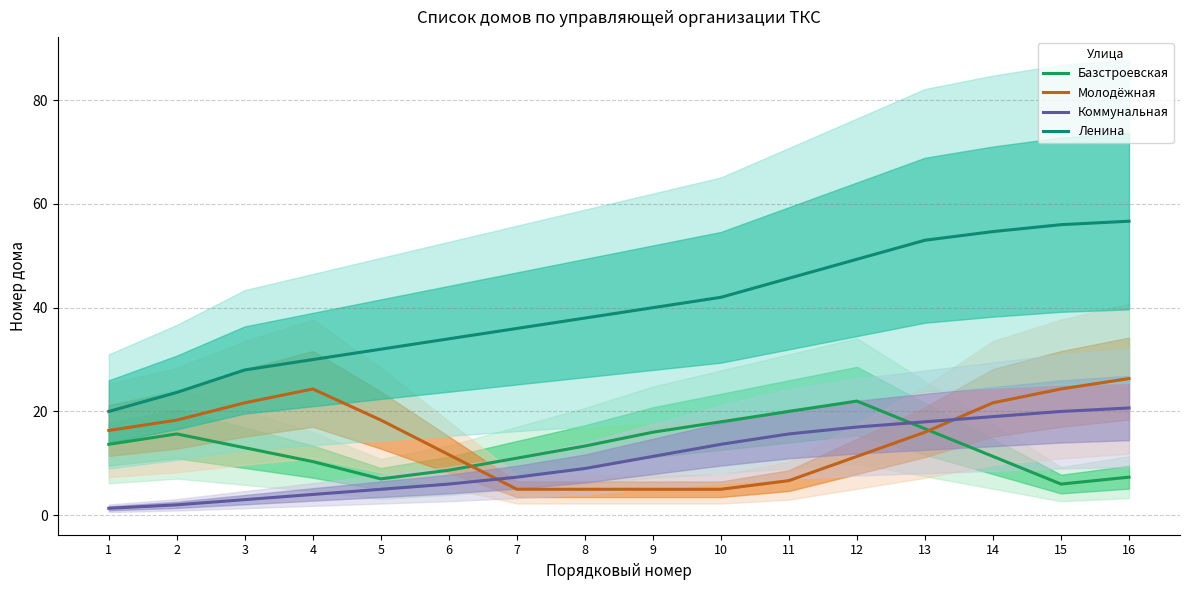

Which has a higher value, 10 or 13?

10